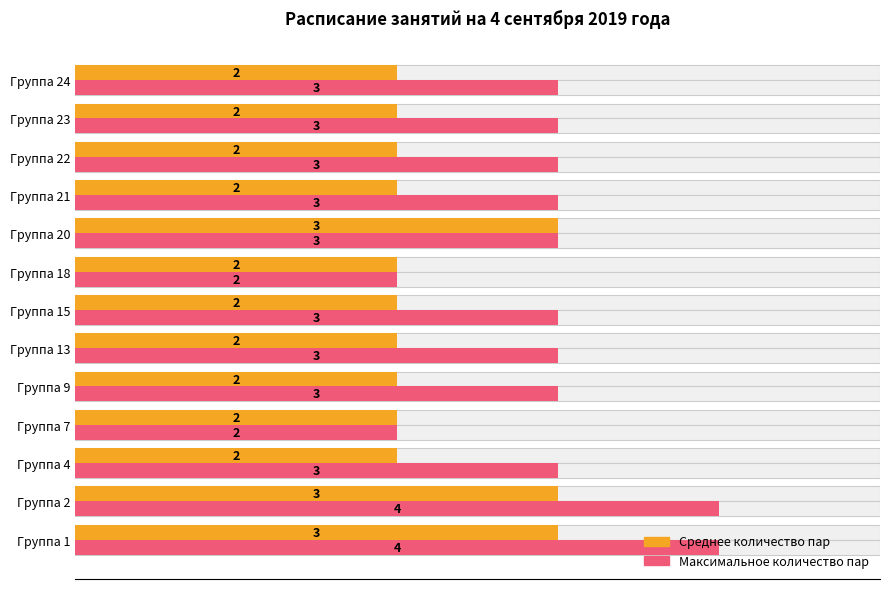

List the series in order of their overall mean, lowest first.

Среднее количество пар, Максимальное количество пар